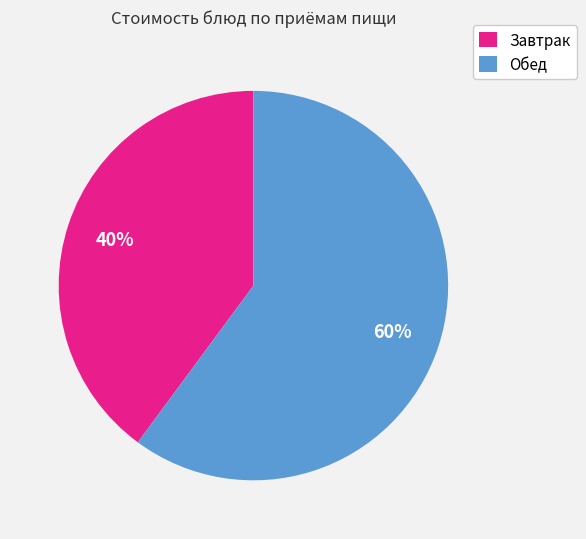

Which slice is the smallest?

Завтрак